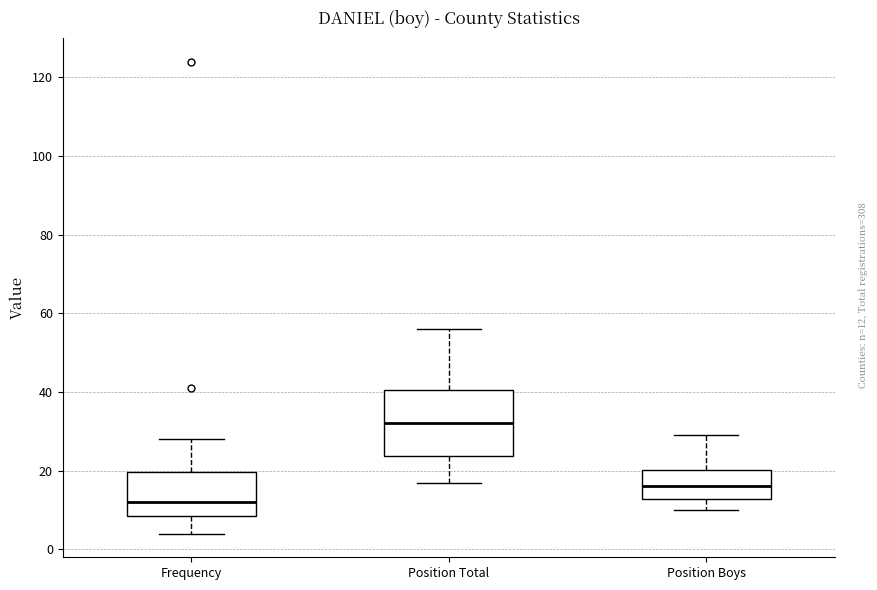

Reading left to right, transcribe this box plot: for each box, give where its median line is, the range the box spans, and where its two whiskers end, as read against the y-axis. The values are not printed on the chart, so give them approximately, as read against the axis.

Frequency: median 12, box 8 to 20, whiskers 4 to 28
Position Total: median 32, box 24 to 40, whiskers 18 to 56
Position Boys: median 16, box 12 to 20, whiskers 10 to 30